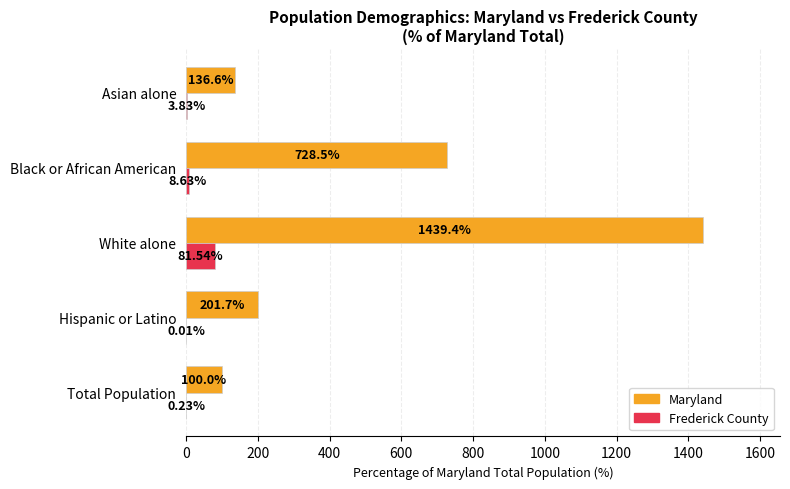

At which category is the sum across all series the highest?

White alone